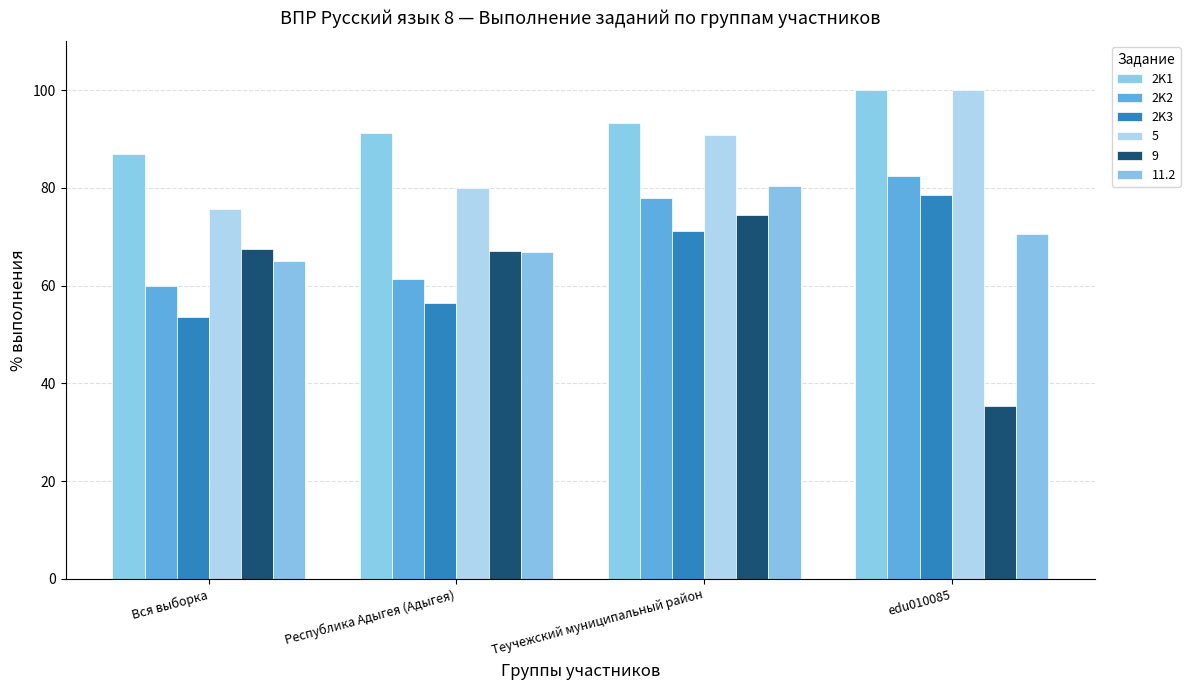

What is the value of the 2K2 bar at the 1st from the left?

60.0